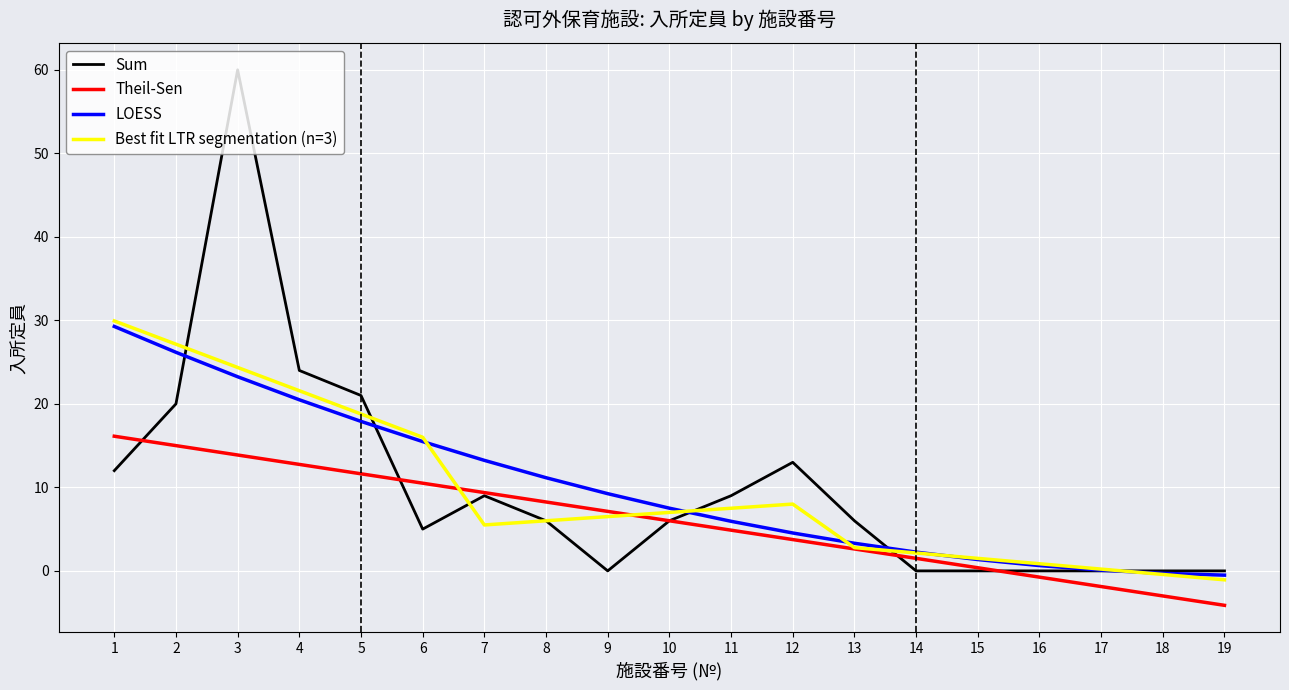

What is the maximum value shown in the chart?

60.0